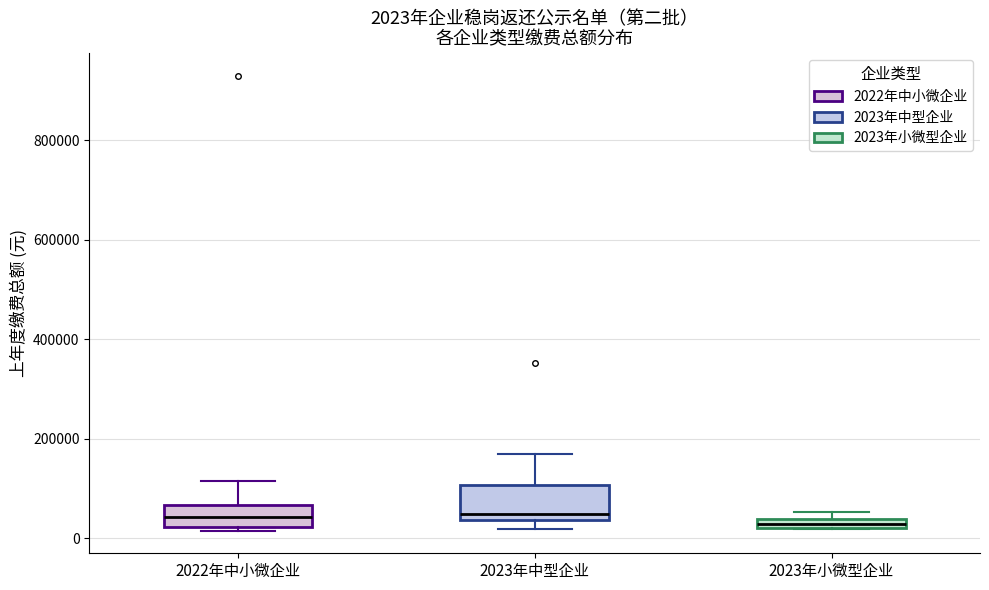

Which box is the tallest, from its lower edge to its upper edge?

2023年中型企业